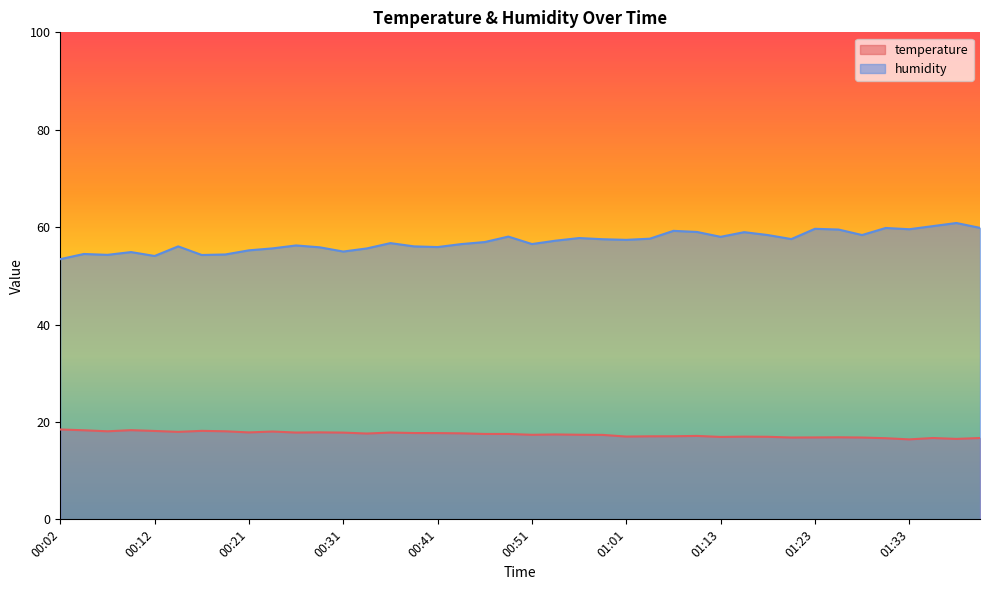

What is the sum of the humidity values at 00:29 and 01:16?

114.8